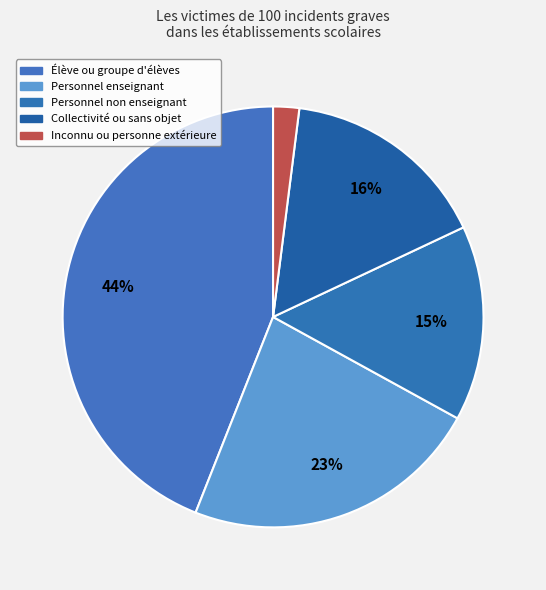

Count the number of slices in the pie.

5